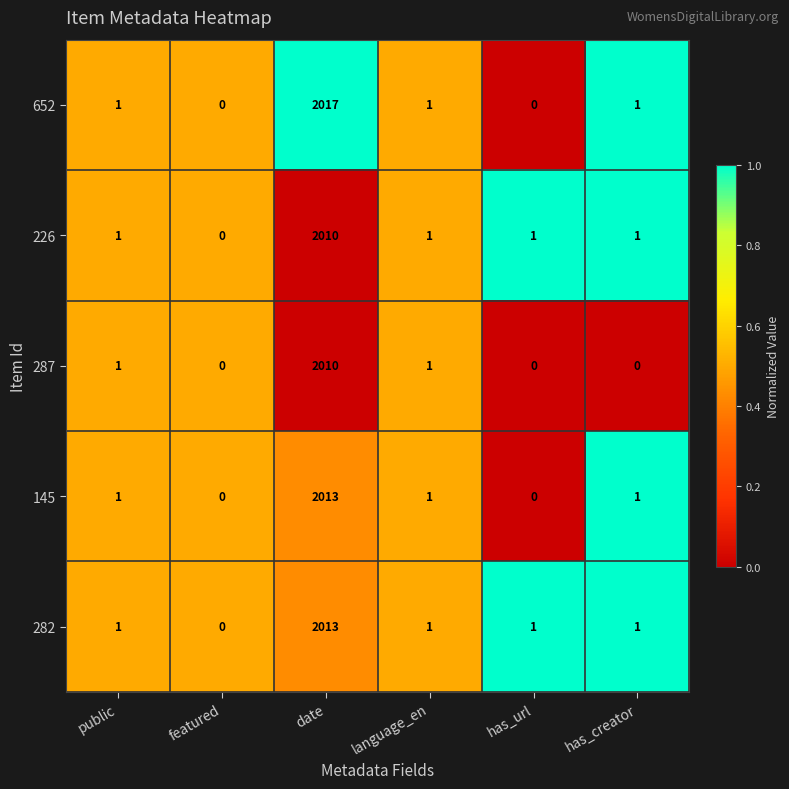

Which series has the largest total across all categories?

652